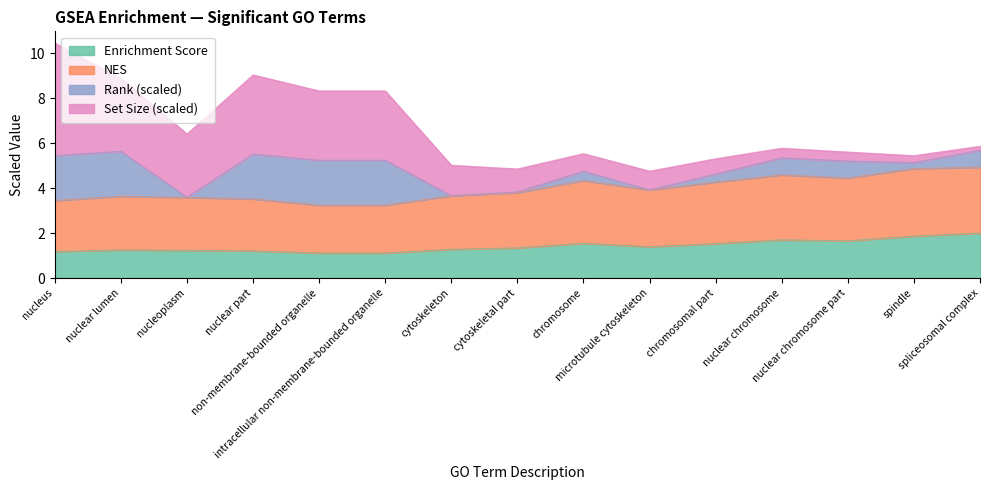

What is the minimum value for Enrichment Score?

1.1